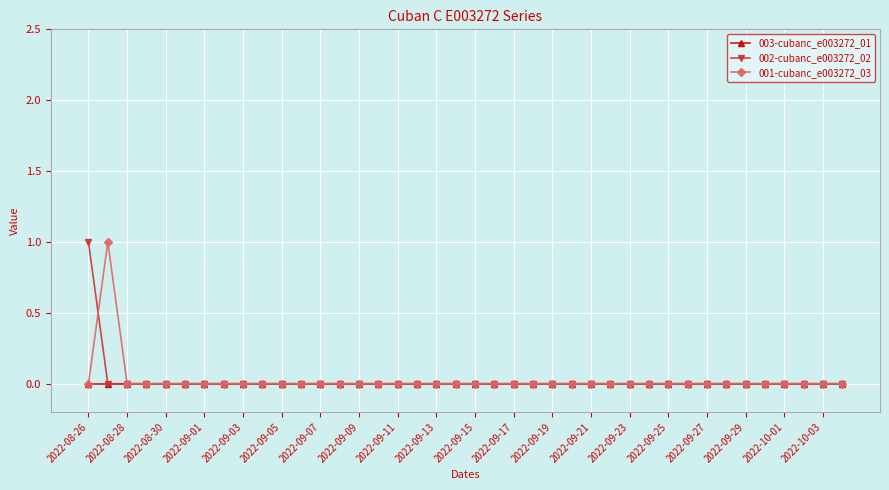

True or false: 001-cubanc_e003272_03 has more than 0 interior local peaks.

True